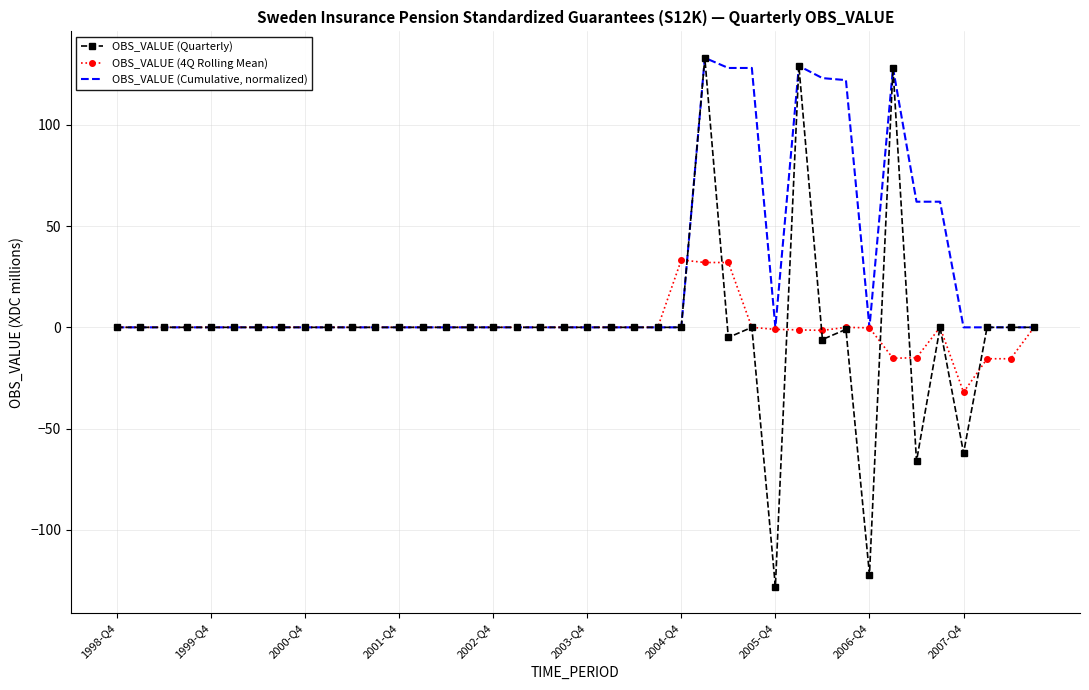

What is the smallest value displayed?

-128.0